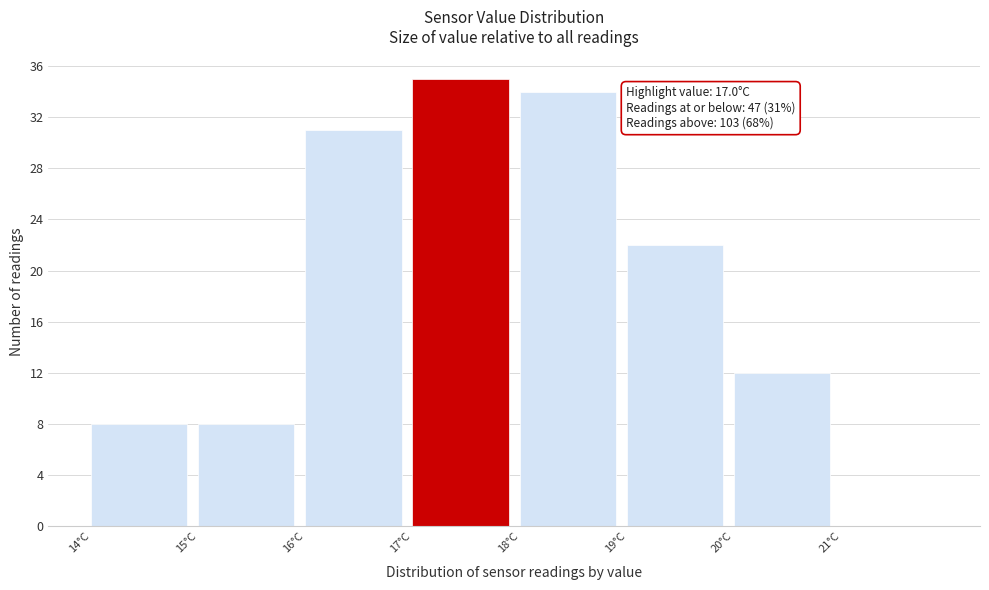

Over which range of the x-axis is the bar tallest?

17 to 18